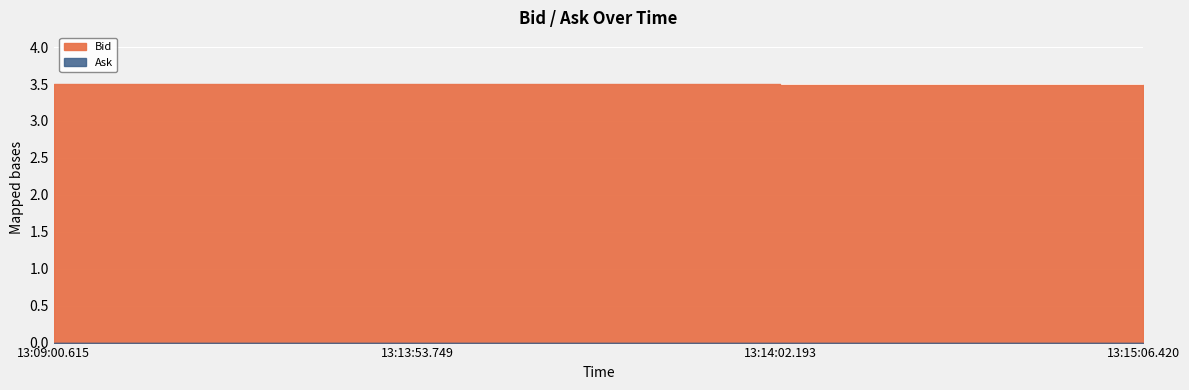

What is the maximum value shown in the chart?

3.5